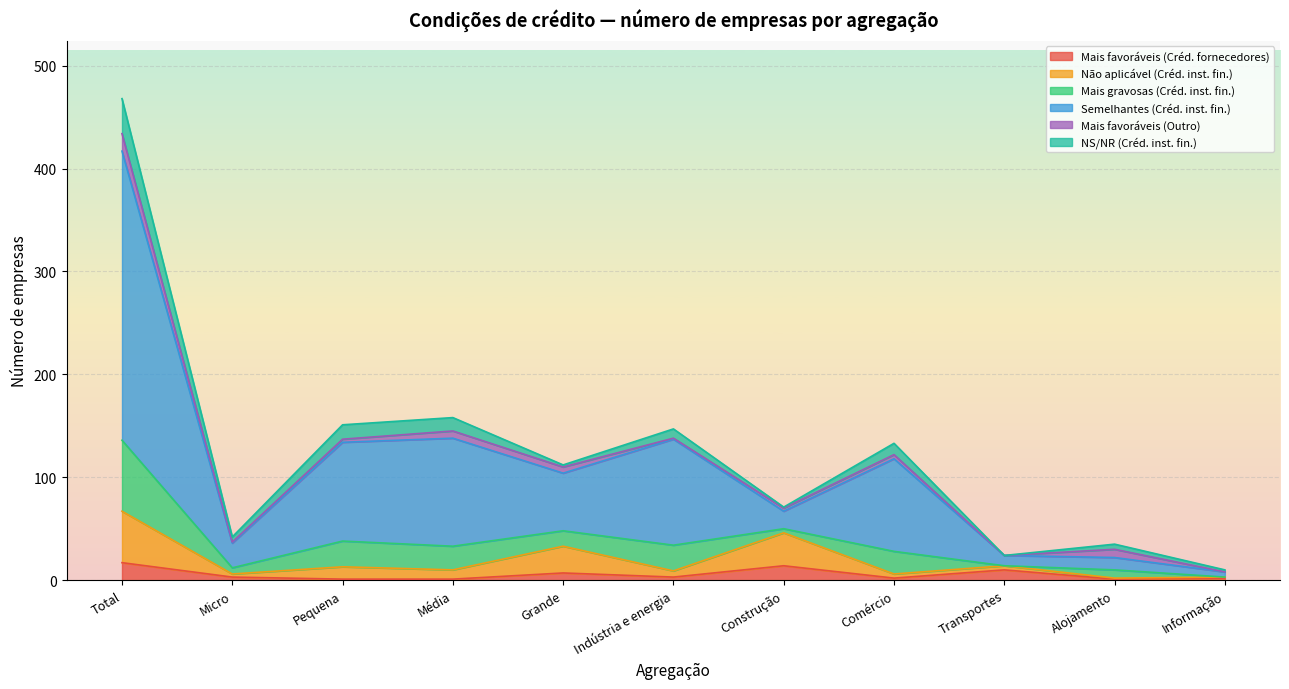

Does the chart display data point markers on the line(s)?

No